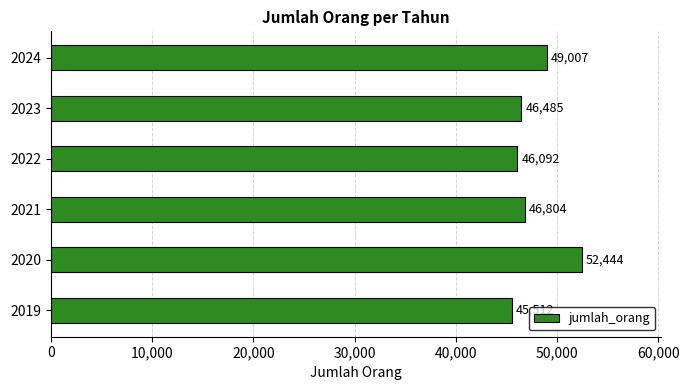

How many distinct data groups are displayed?

1